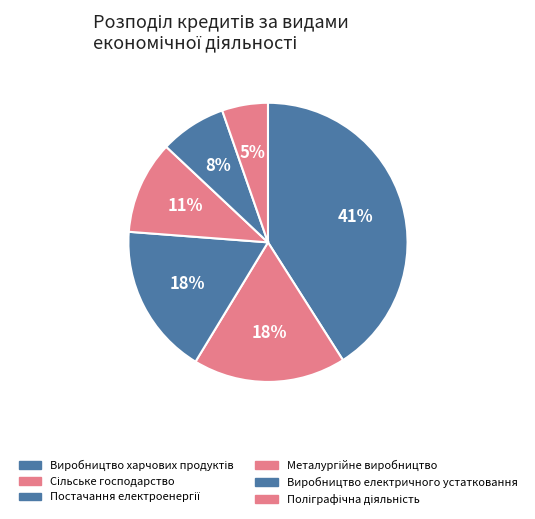

Which slice is the largest?

Виробництво харчових продуктів